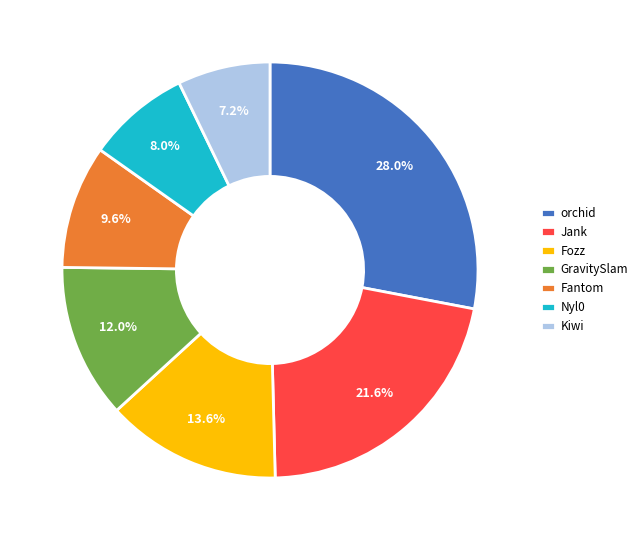

Is it true that Fozz is 1% of the pie?

False